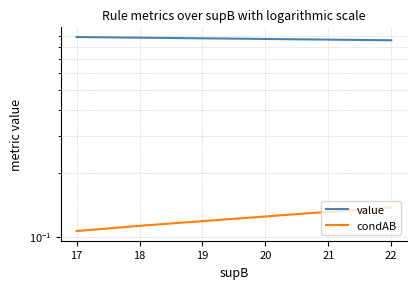

Does the chart have visible grid lines?

Yes